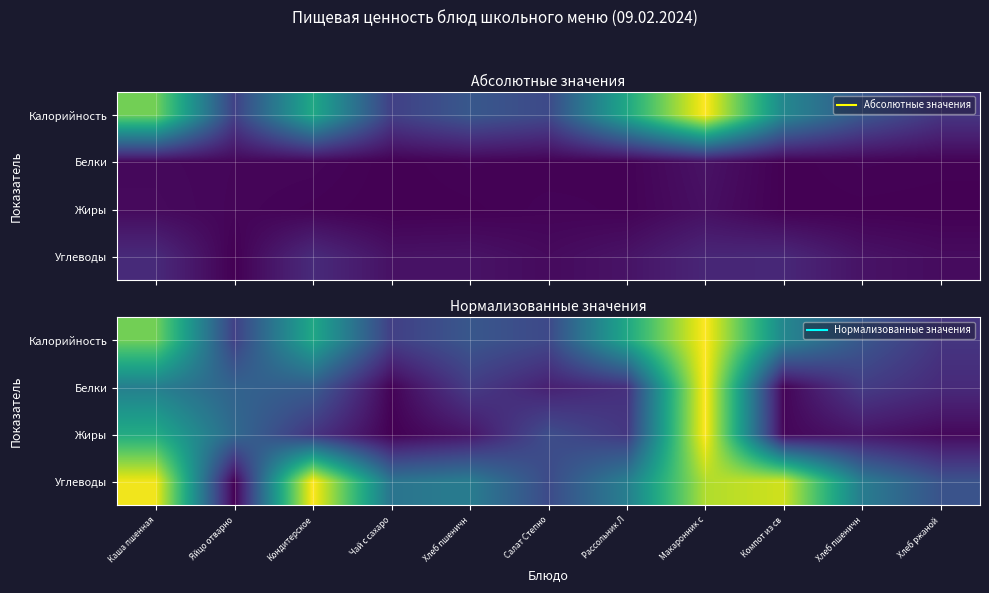

What is the sum of the Белки values at Хлеб пшеничн and Макаронник с?

1.2